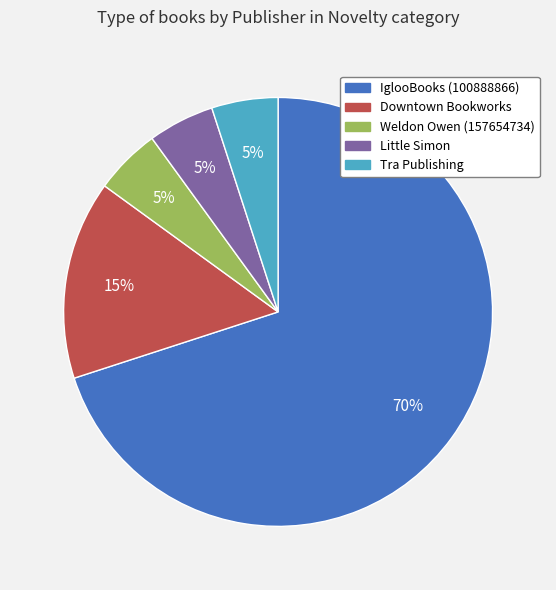

How many slices are in this pie chart?

5